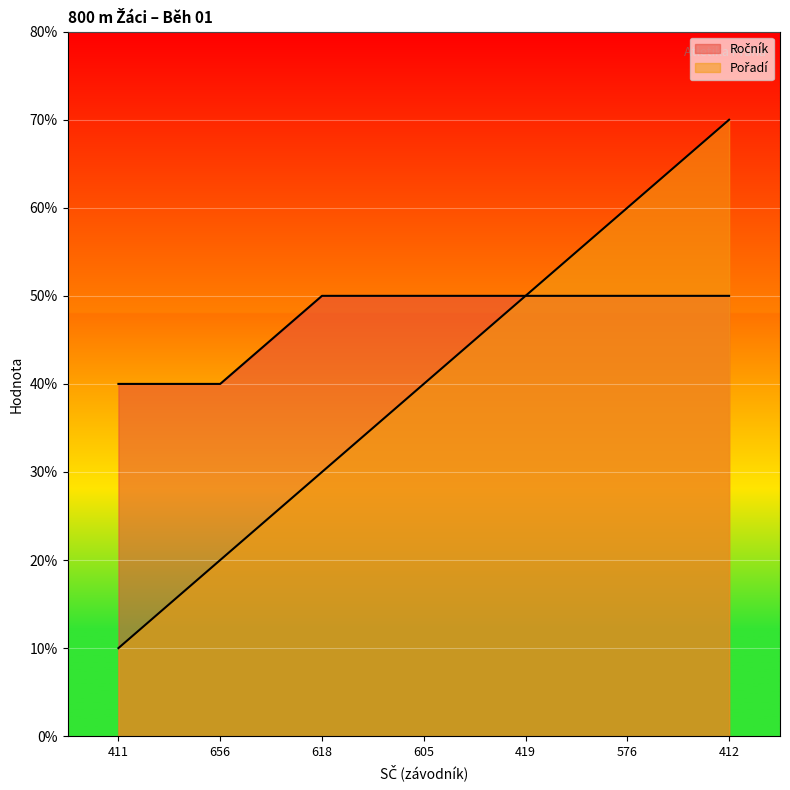

Is it true that Ročník equals 5 at 576?

True